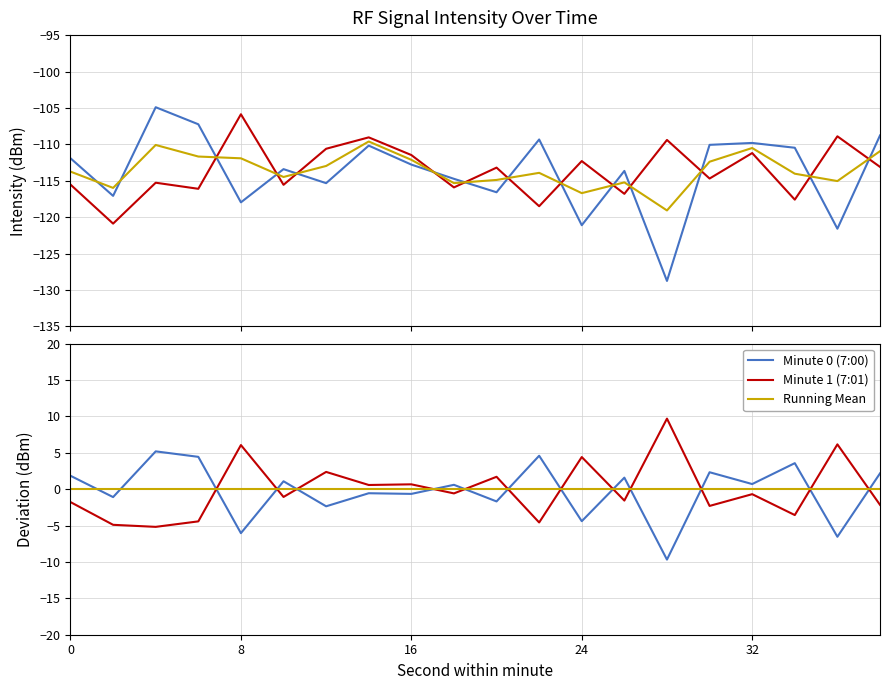

The value of Minute 1 (7:01) at 8 is -105.9. True or false?

True